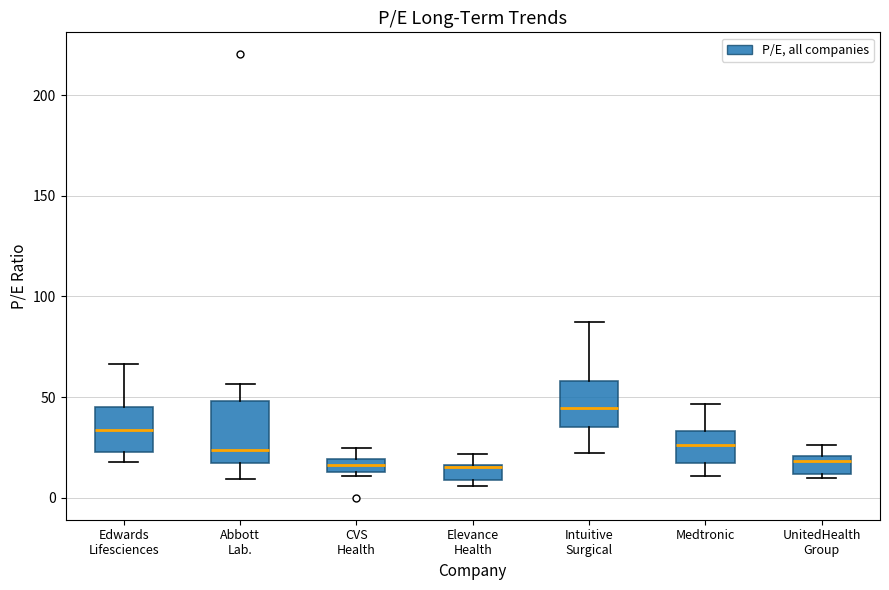

Where is the upper edge of the box for Abbott Lab. on the y-axis? The values are not printed on the chart, so give them approximately, as read against the axis.

50